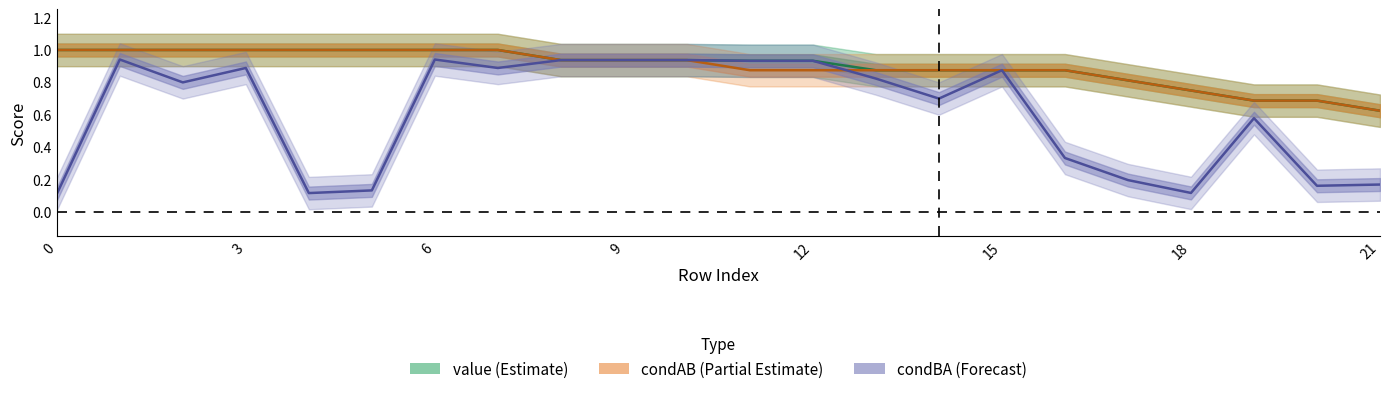

True or false: condBA (Forecast) and condAB (Partial Estimate) cross at least once.

True